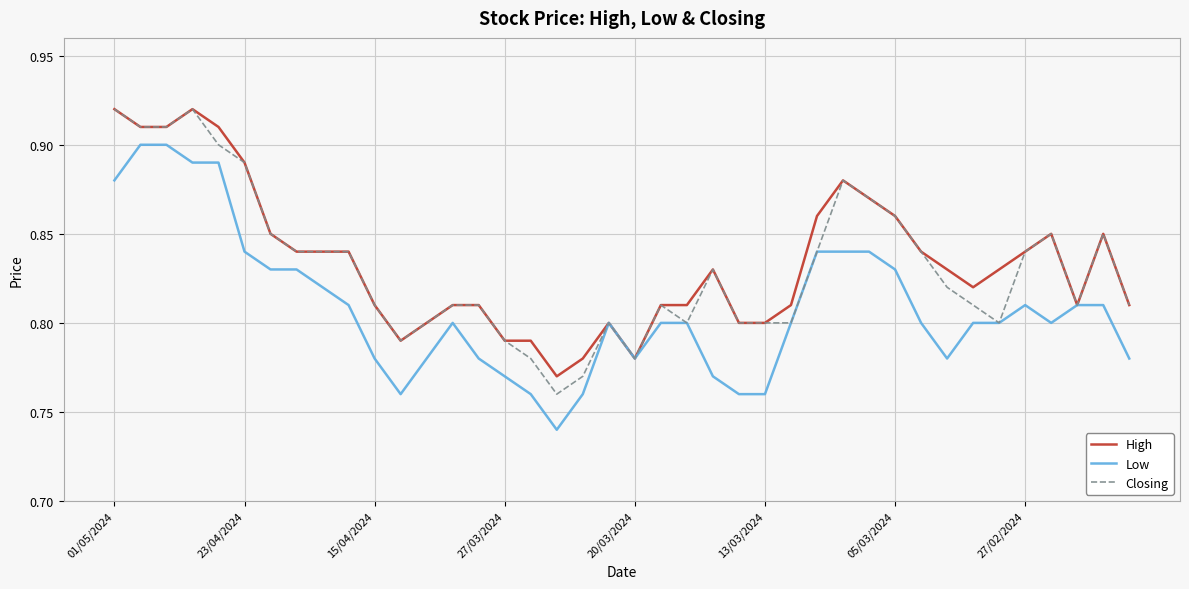

True or false: High and Low intersect in this chart.

False